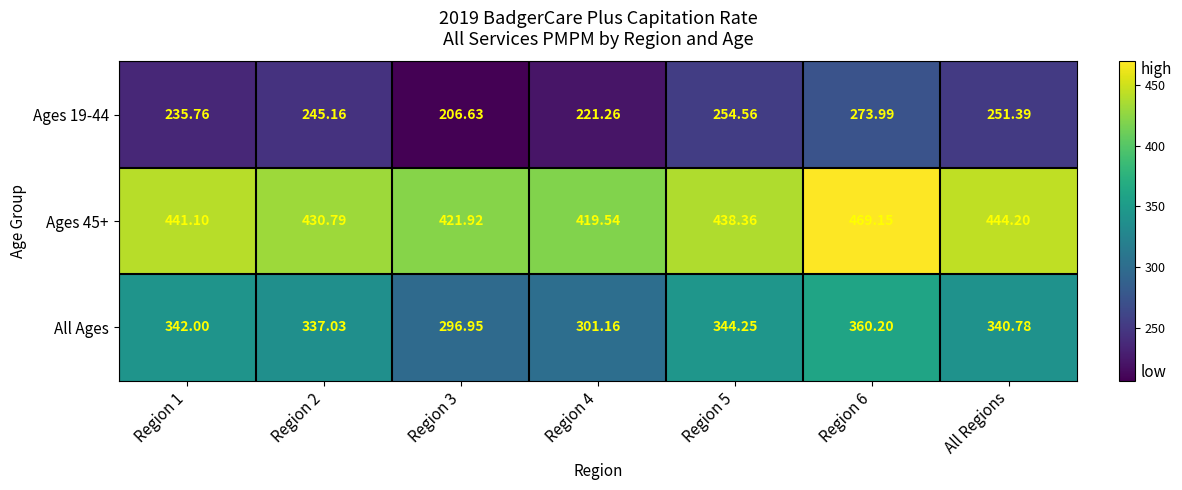

Is the value of Ages 45+ at Region 2 greater than the value of Ages 19-44 at Region 4?

Yes